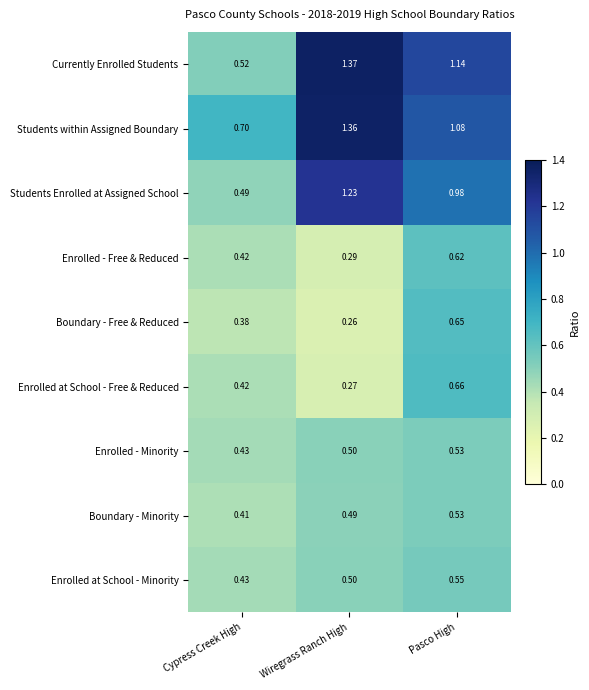

Which series has the largest total across all categories?

Students within Assigned Boundary